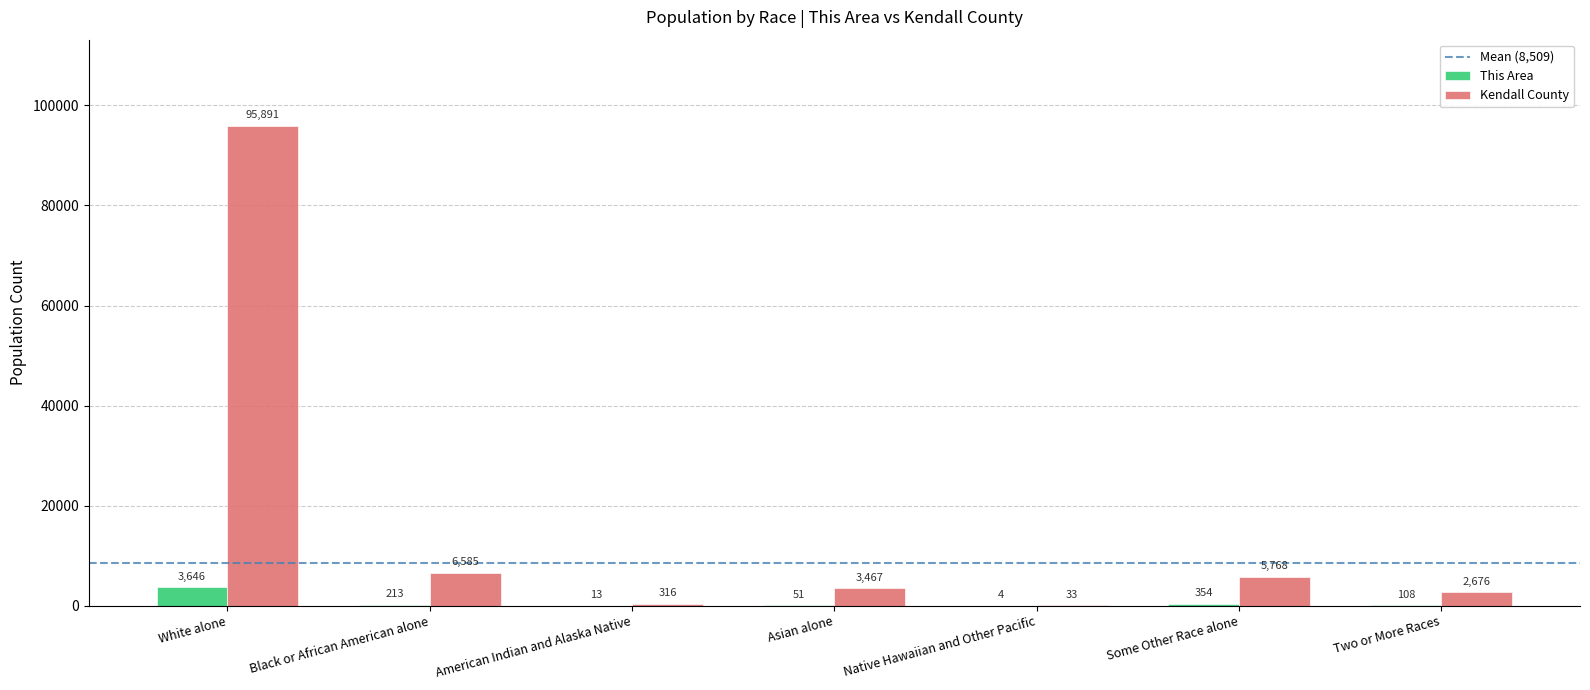

At which label is This Area closest to 1825?

Some Other Race alone